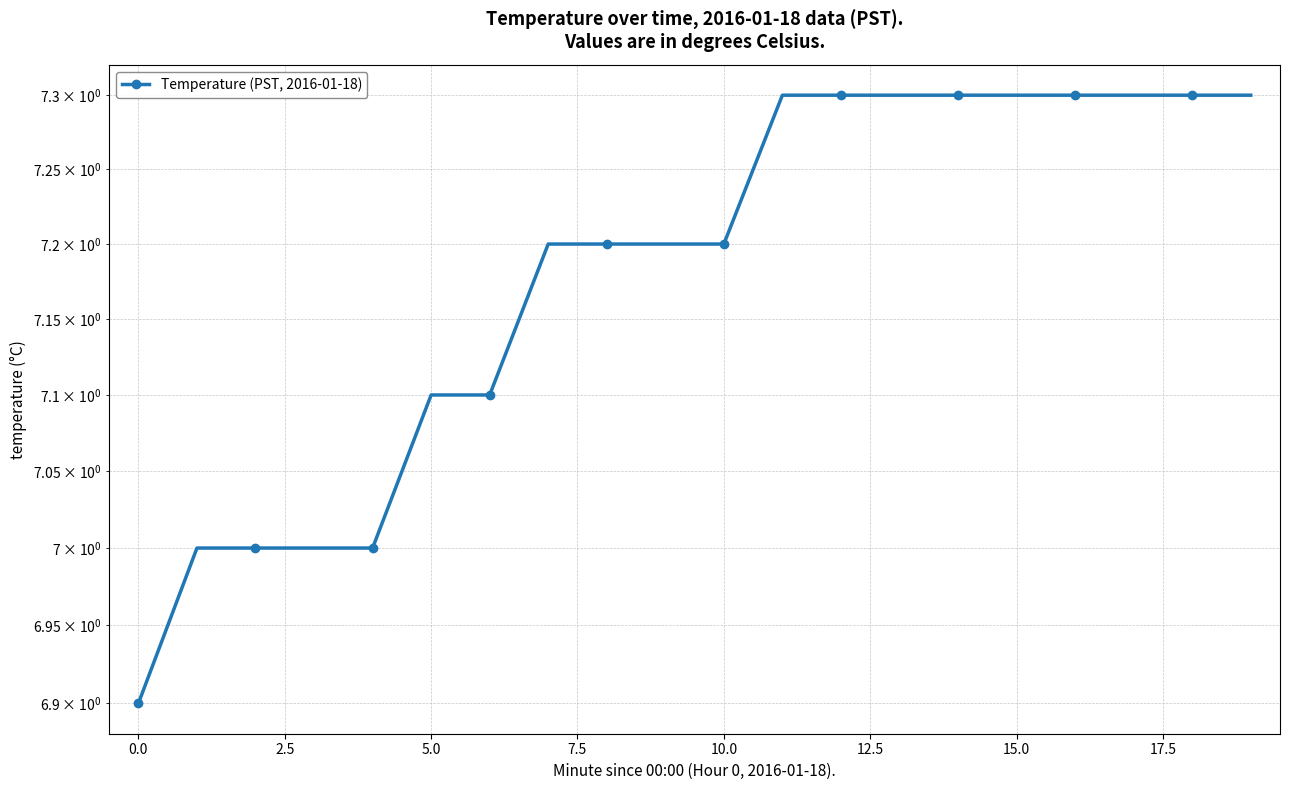

The chart shows a value of 3.9 at 12. True or false?

False